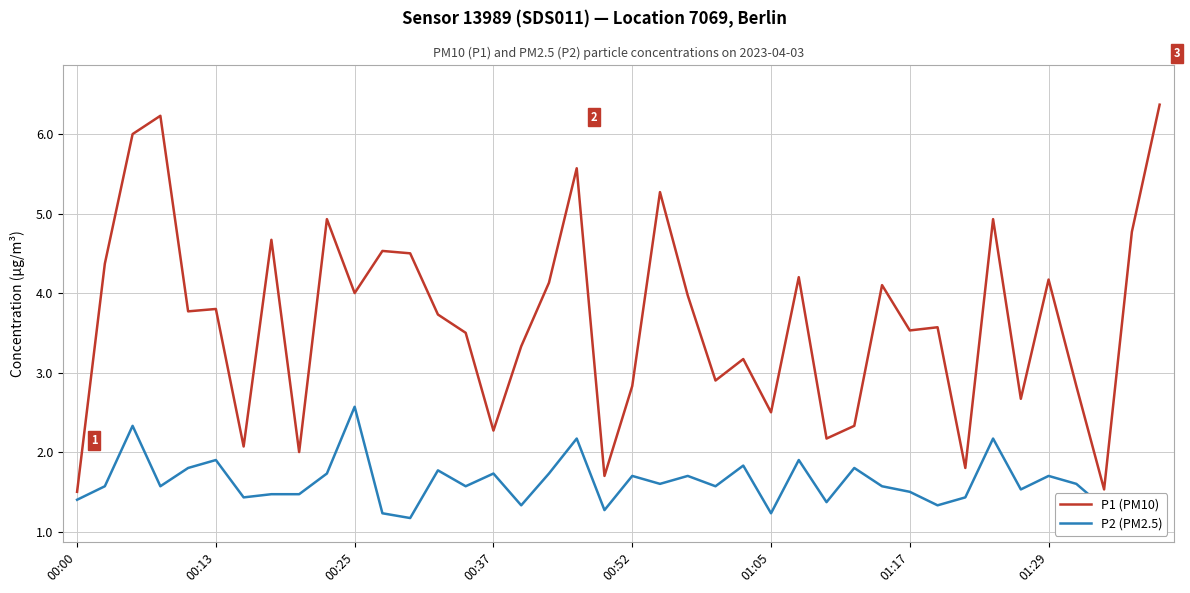

Which series has the largest total across all categories?

P1 (PM10)